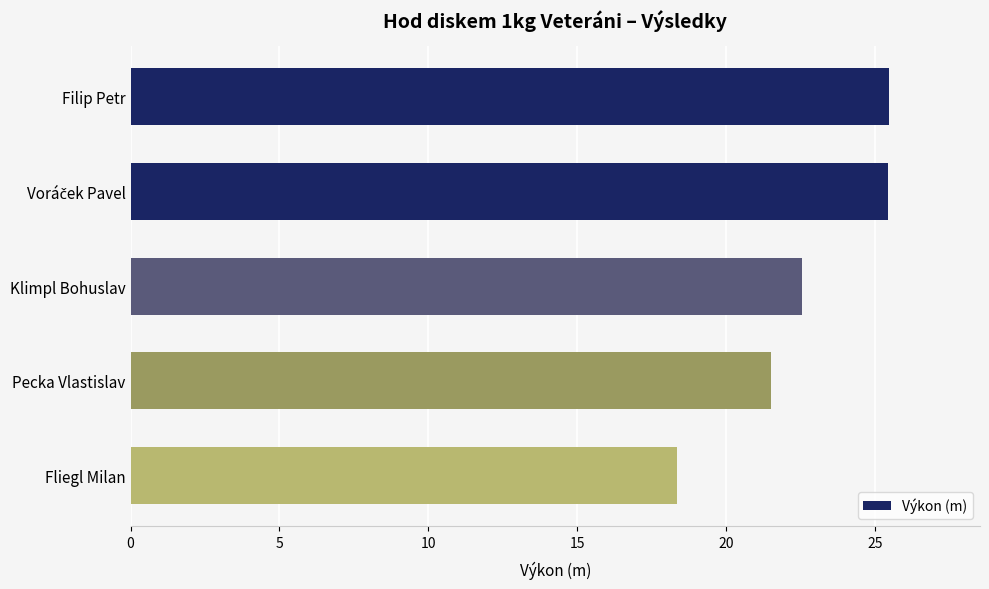

The chart shows a value of 27.1 at Fliegl Milan. True or false?

False